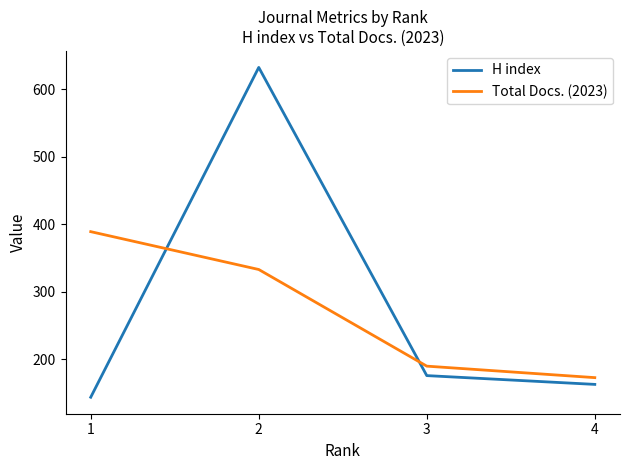

Which series has the widest spread of values?

H index